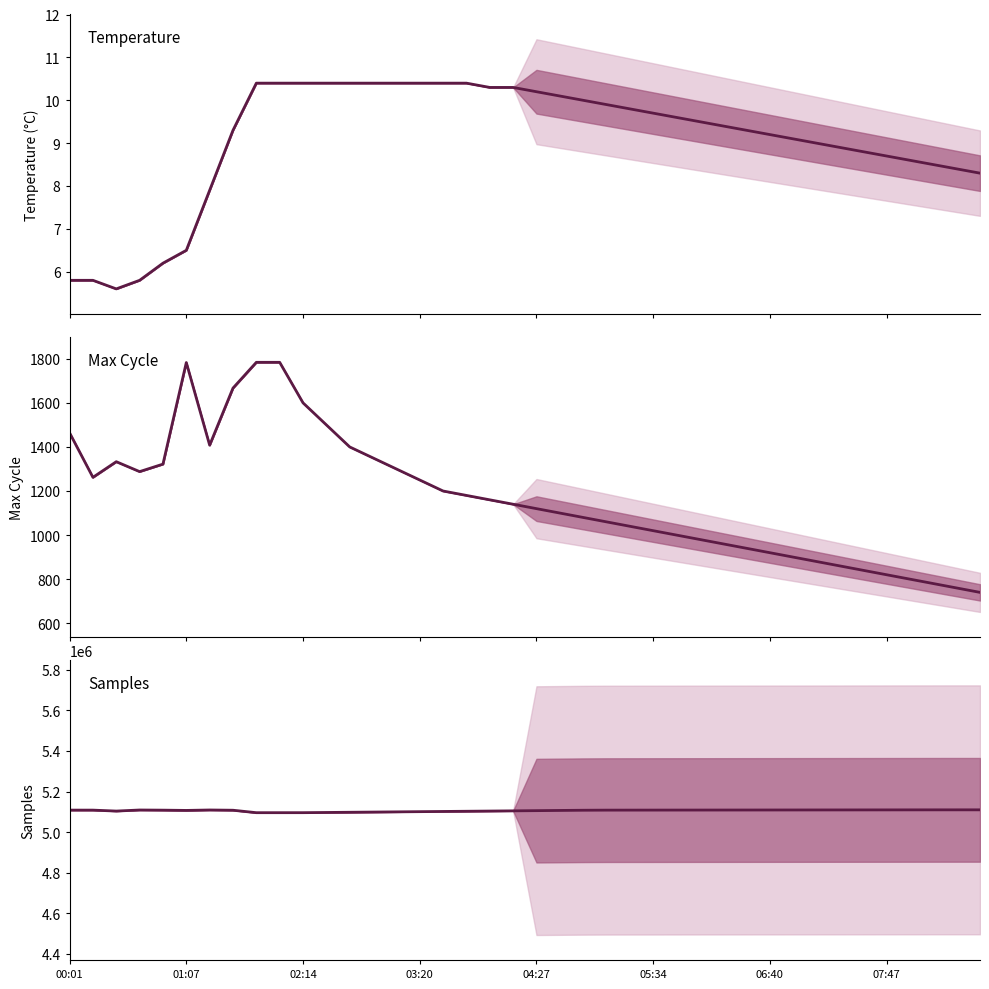

How many interior local peaks does the Max_cycle series have?

2